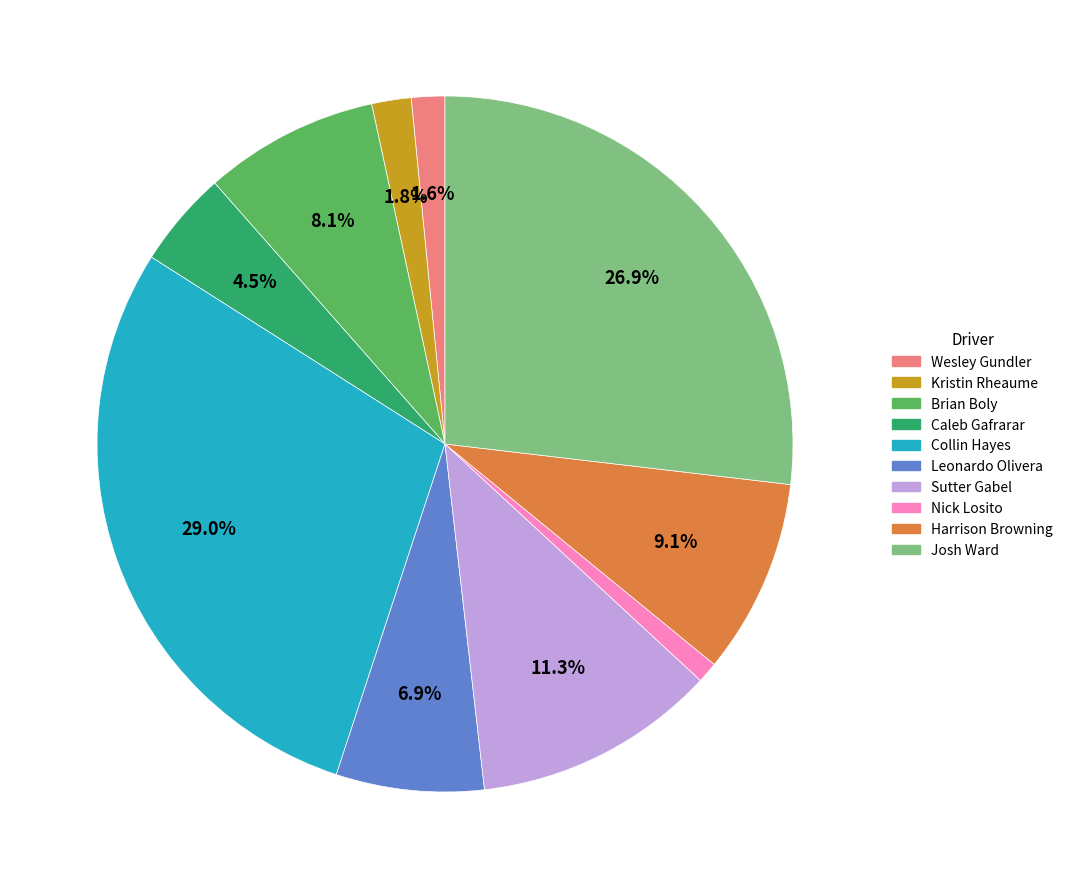

How many segments does this pie chart have?

10